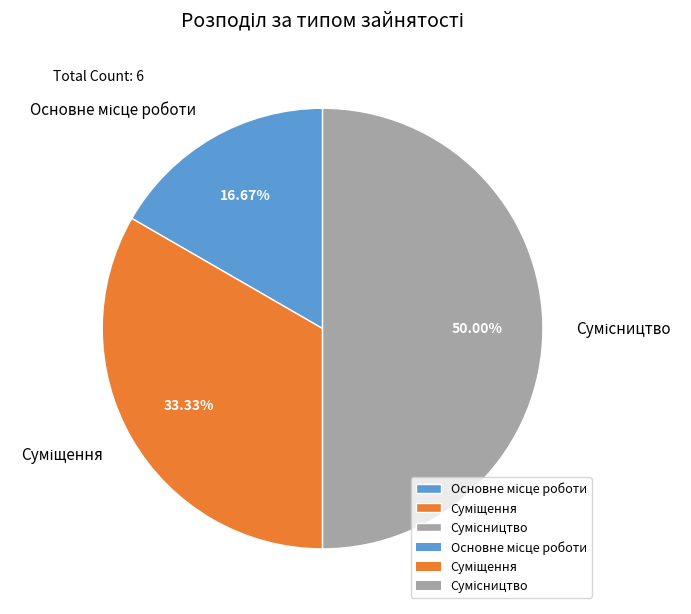

To the nearest percent, what is the difference between the largest and smallest slice percentages?

33%